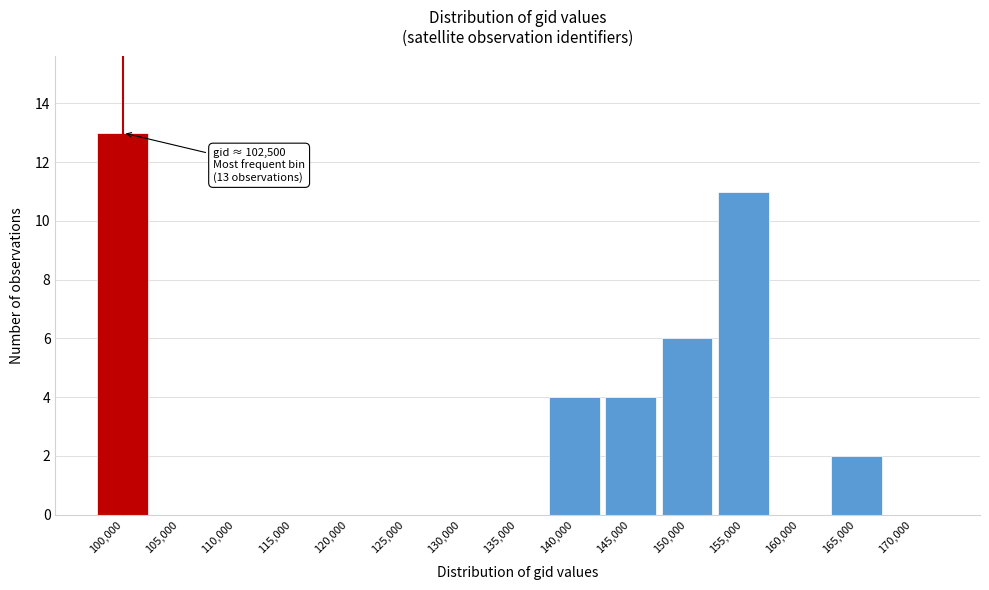

Reading left to right, extract all data points from this chart.

100,000=13	105,000=0	110,000=0	115,000=0	120,000=0	125,000=0	130,000=0	135,000=0	140,000=4	145,000=4	150,000=6	155,000=11	160,000=0	165,000=2	170,000=0